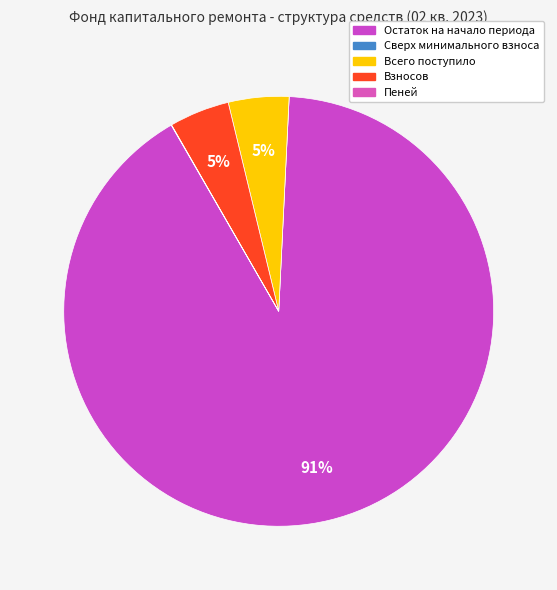

Between Взносов and Пеней, which is larger?

Взносов